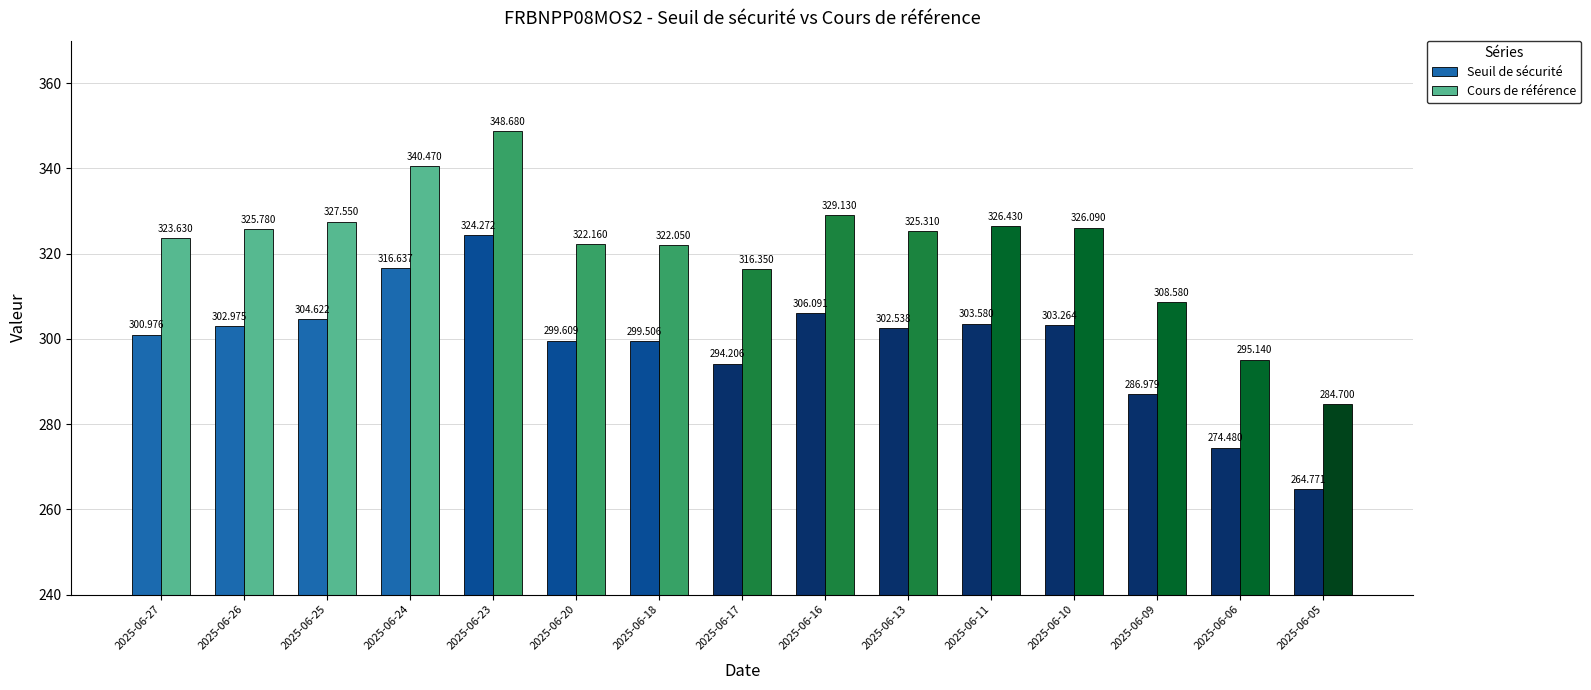

At how many categories does at least one series exceed 284?

15